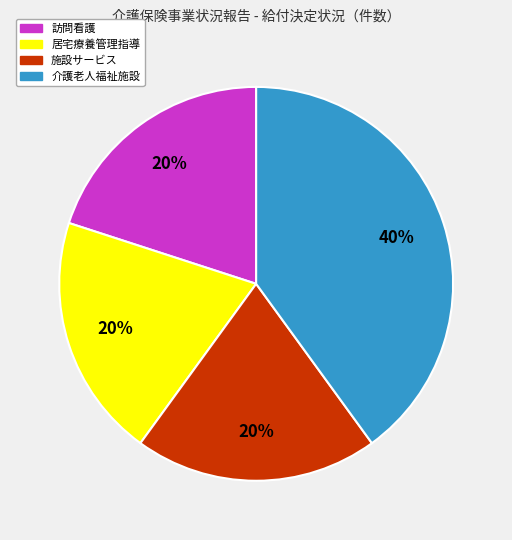

Do 居宅療養管理指導 and 施設サービス together represent more than half of the pie?

No